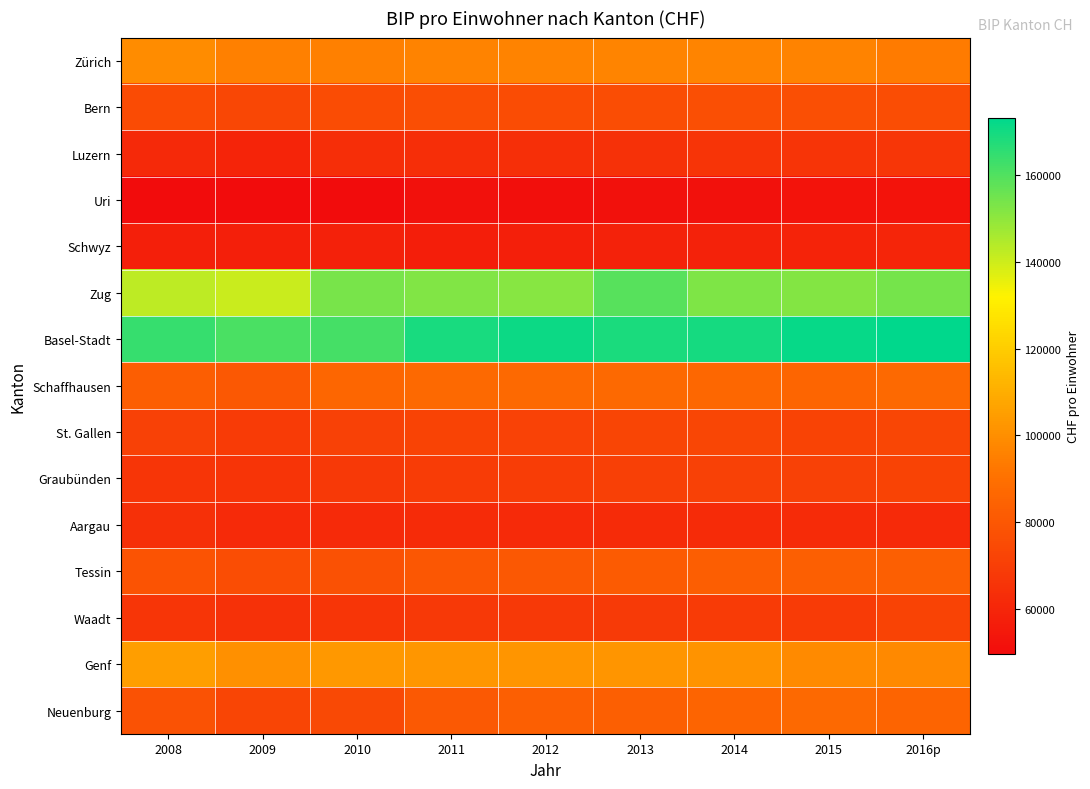

Which series has the widest spread of values?

Zug